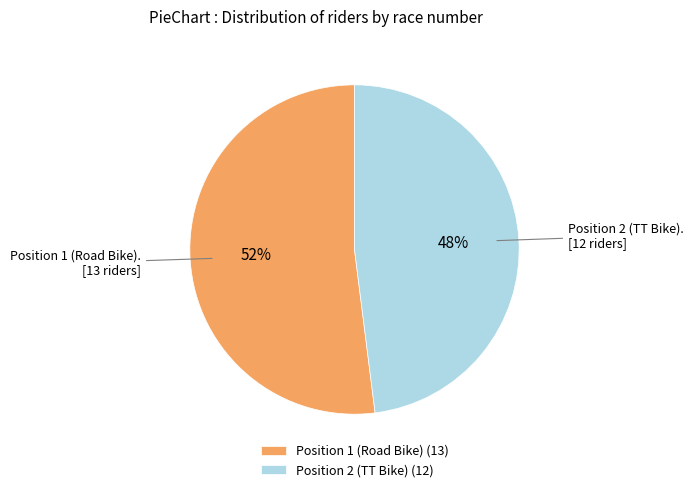

Between Position 1 (Road Bike) (13) and Position 2 (TT Bike) (12), which is larger?

Position 1 (Road Bike) (13)